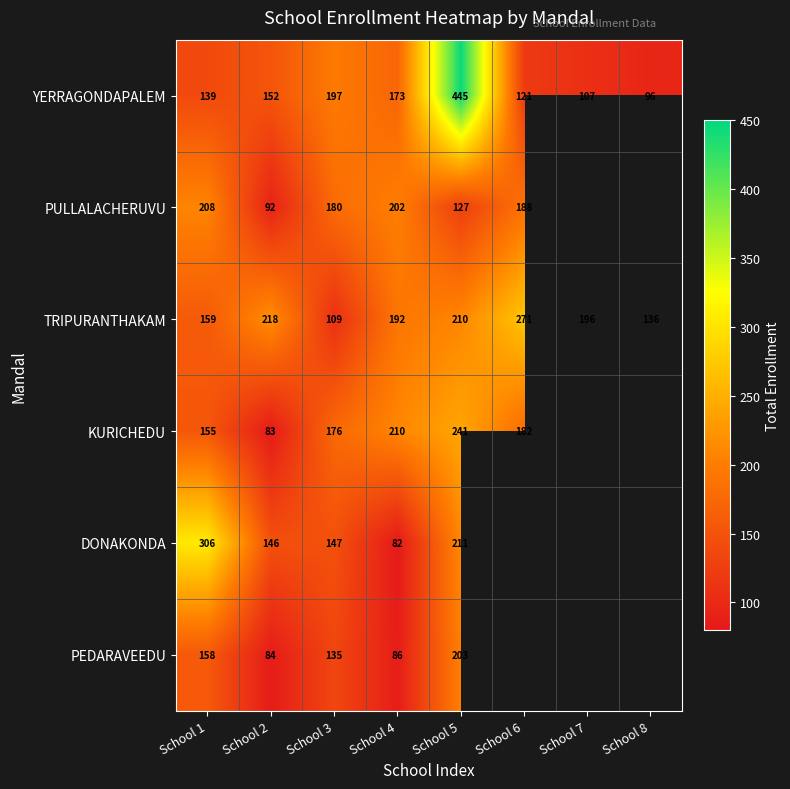

What is the smallest value displayed?

82.0